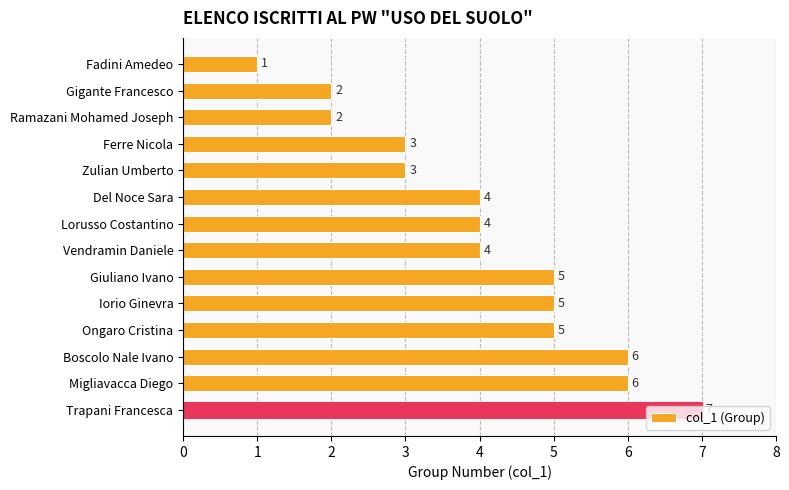

What is the smallest value displayed?

1